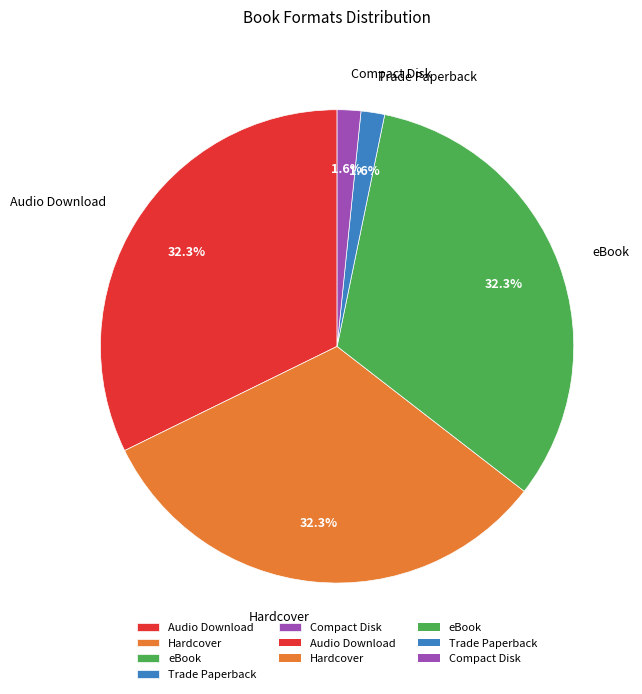

To the nearest percent, what is the average slice percentage?

20%